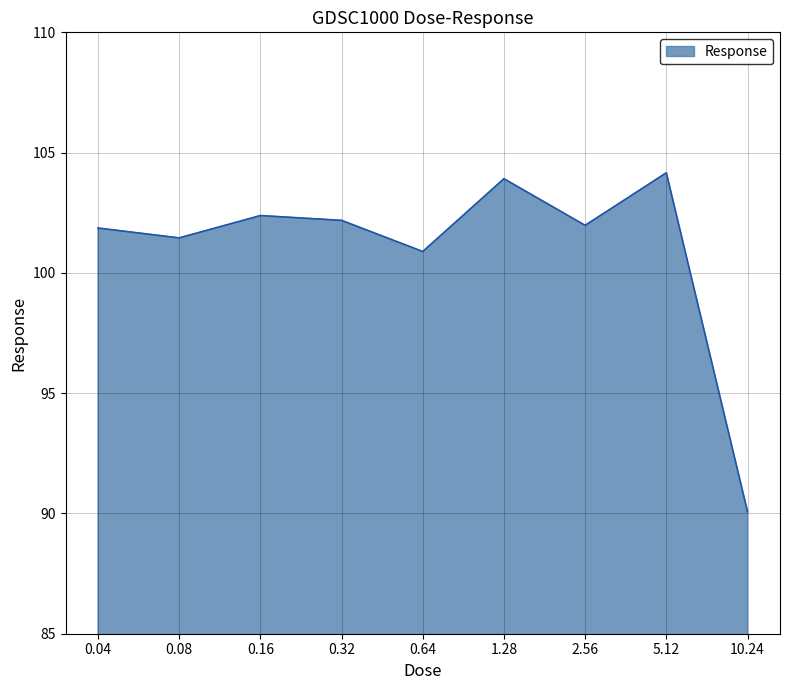

Between 5.12 and 0.04, which is larger?

5.12